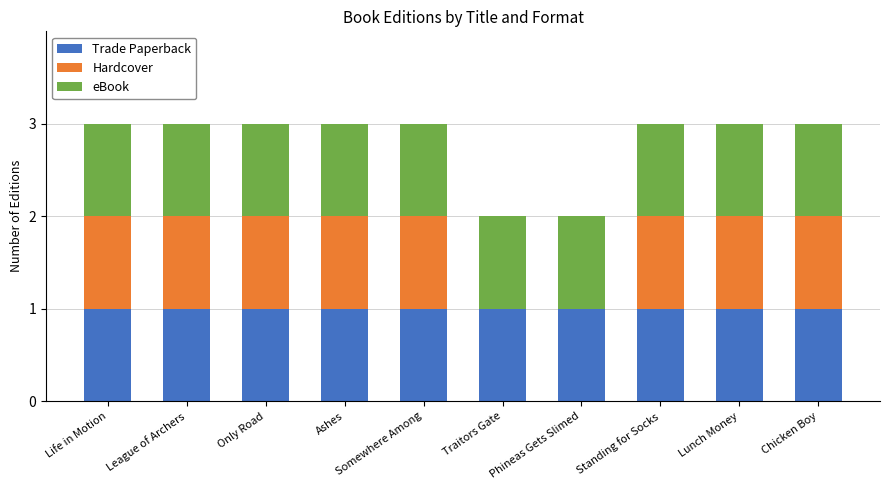

The Trade Paperback series shows 1 at Chicken Boy. True or false?

True